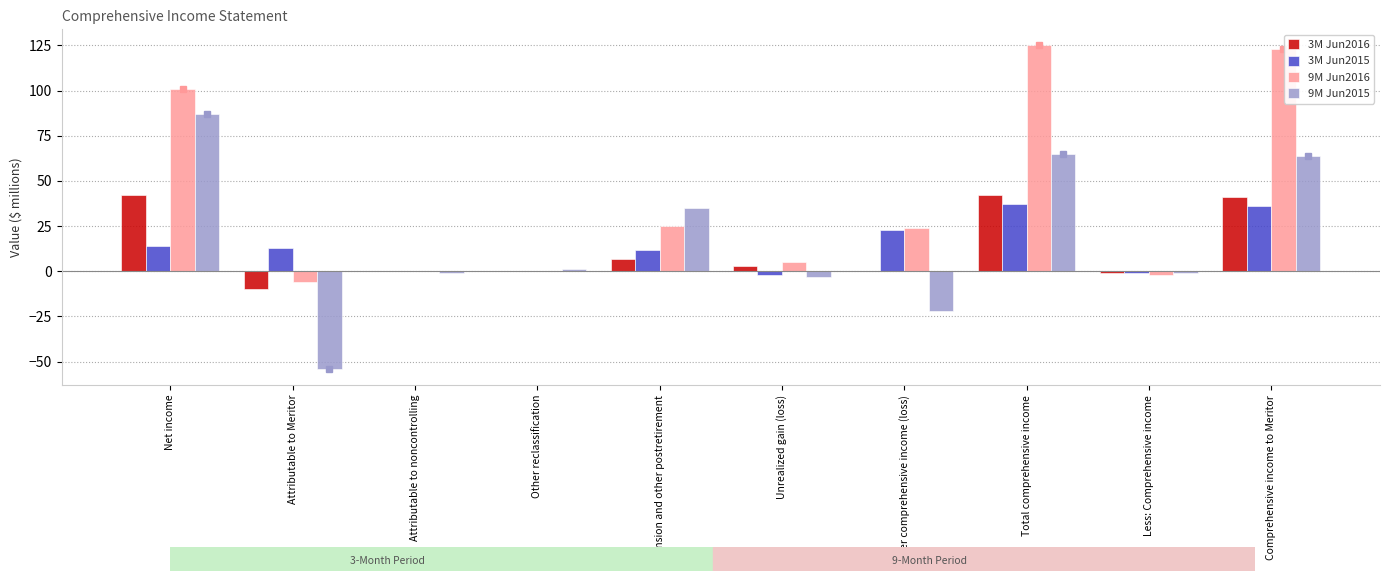

What is the average value of the 3M Jun2015 series?

13